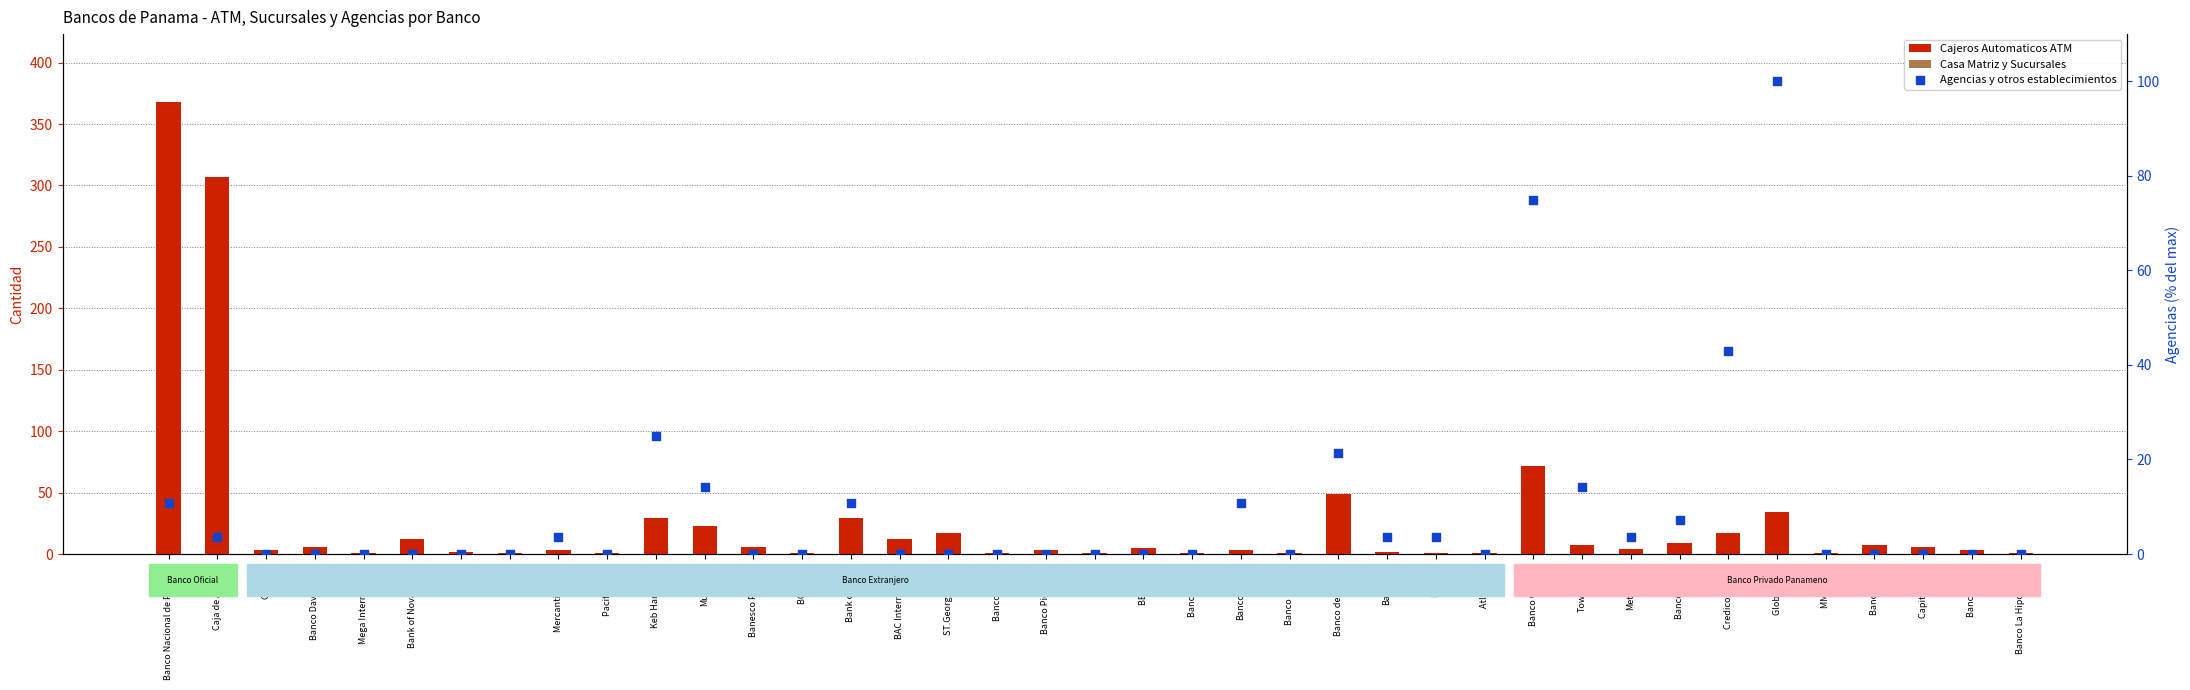

Which series has the largest Y range (max minus min)?

Cajeros Automaticos ATM